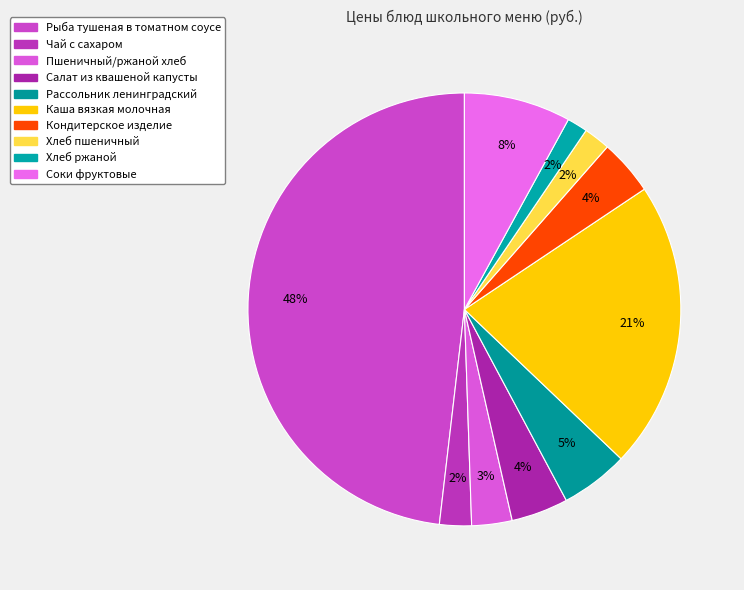

To the nearest percent, what is the difference between the largest and smallest slice percentages?

47%